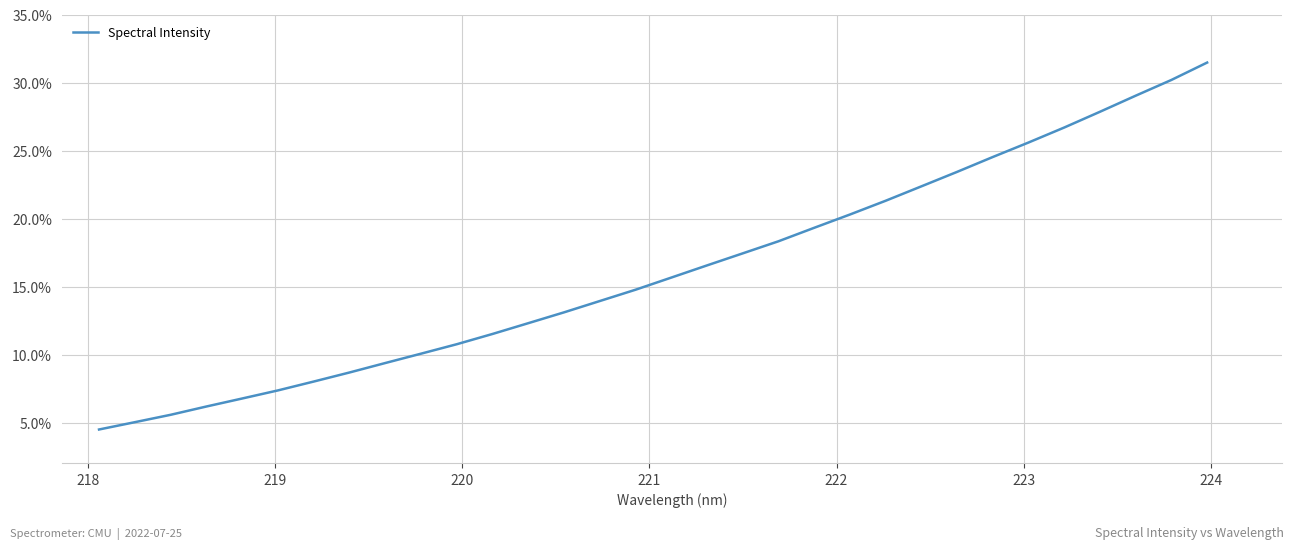

Does the chart have visible grid lines?

Yes